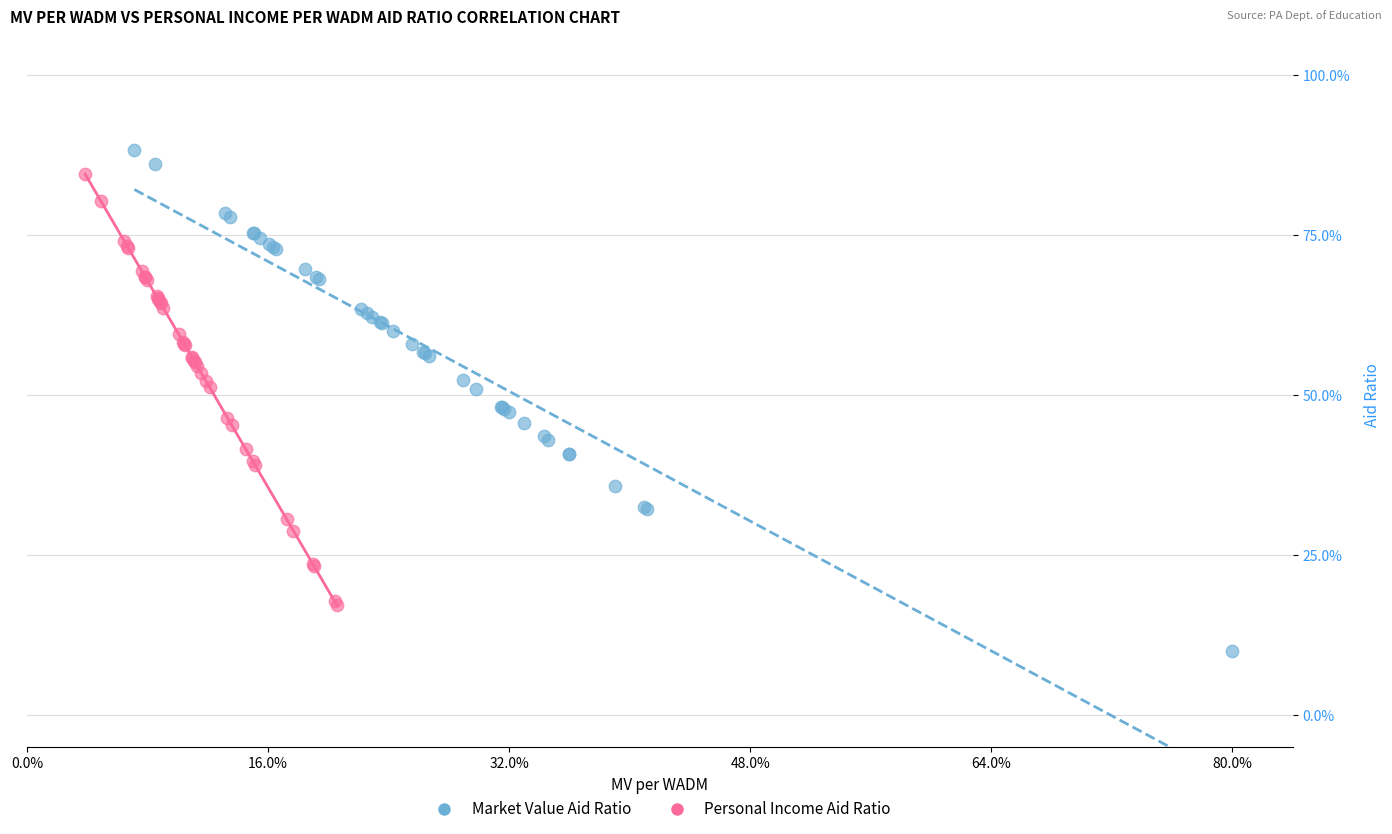

What are all the series names shown in the legend?

Market Value Aid Ratio, Personal Income Aid Ratio